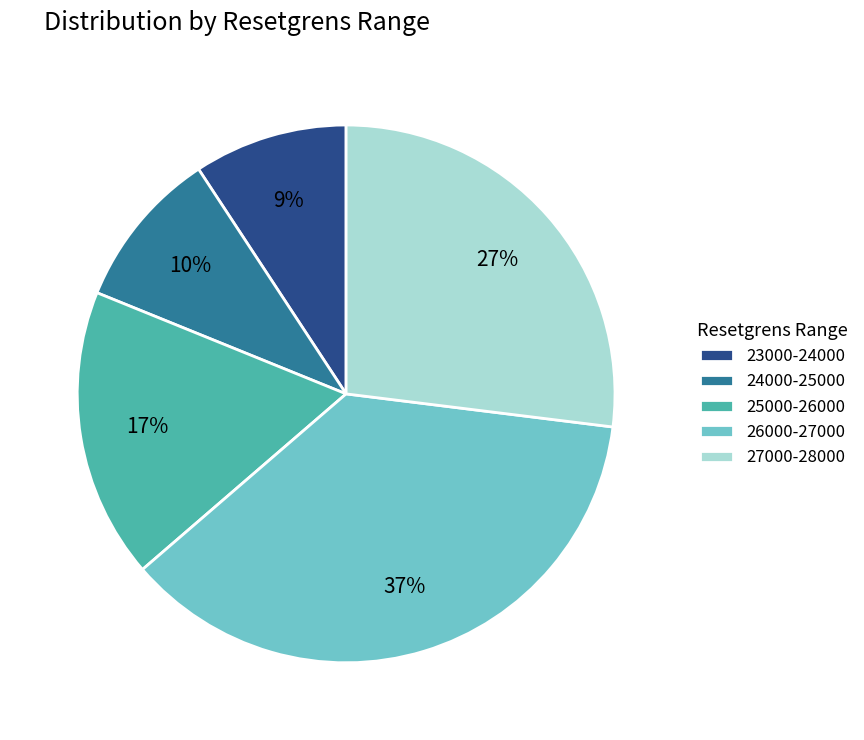

Is there a majority slice in this chart?

No